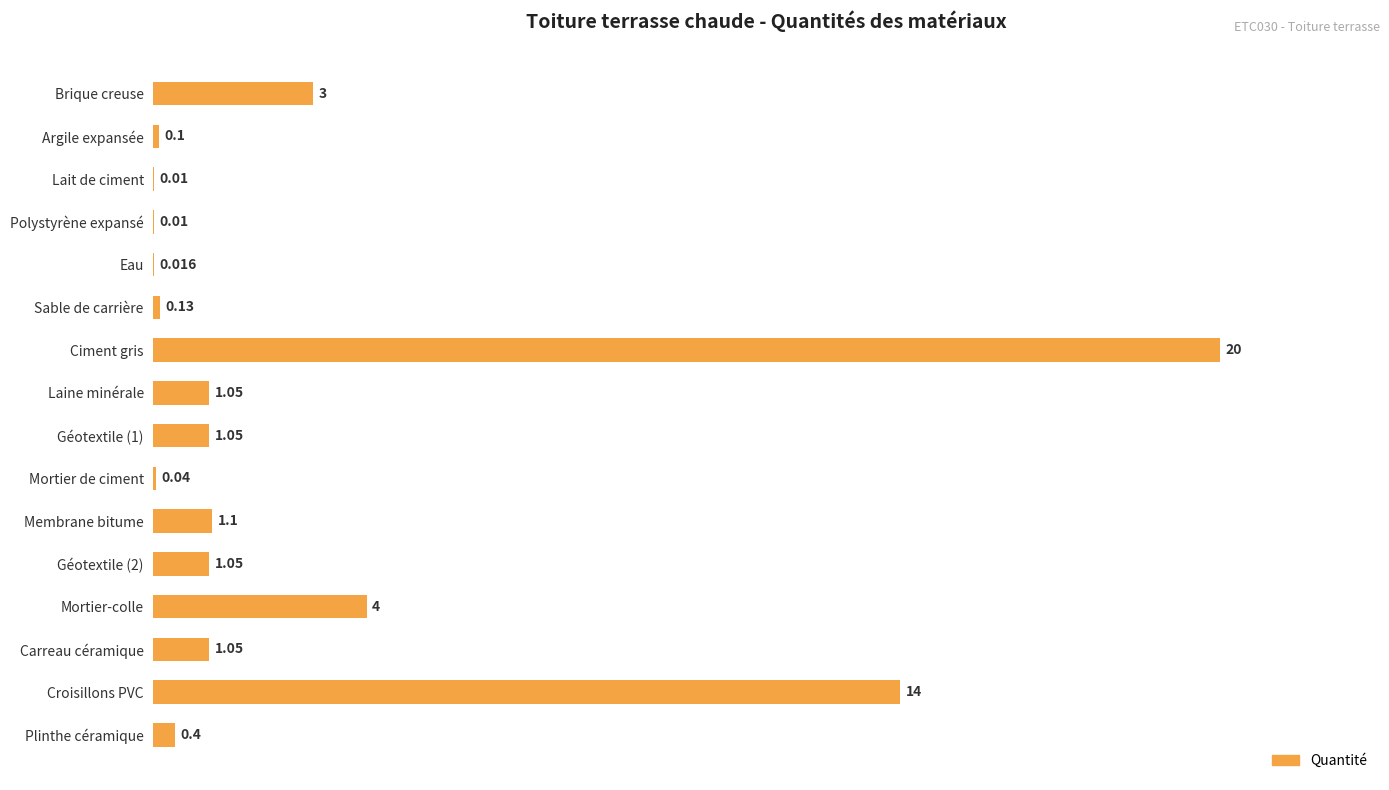

Are the bars horizontal?

Yes